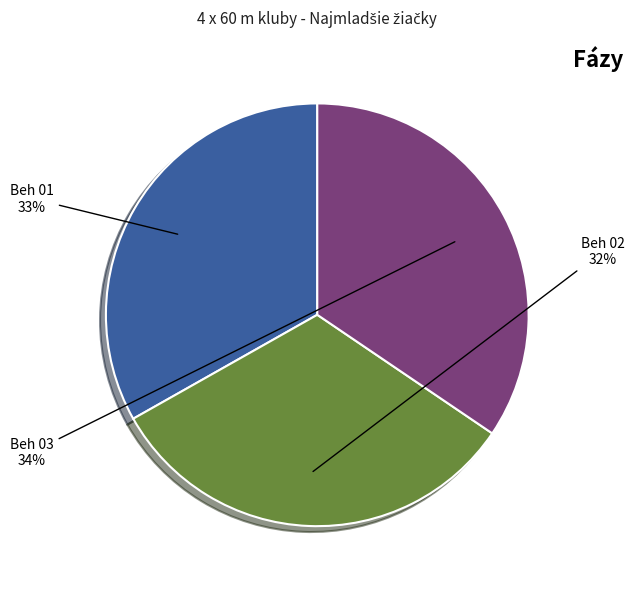

Does any single category account for the majority?

No